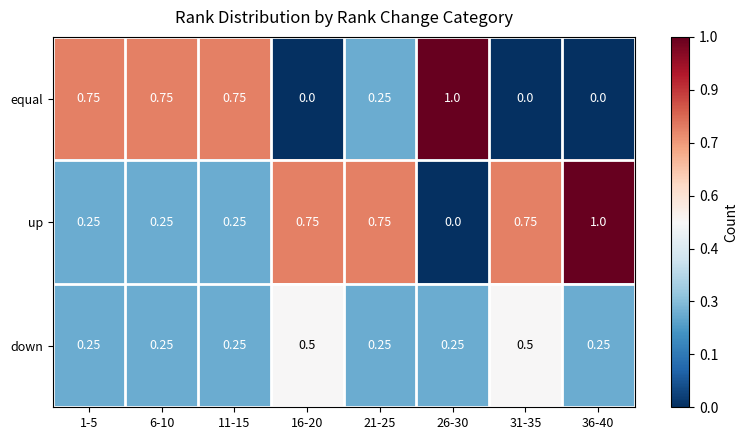

Is the value of down at 36-40 greater than the value of up at 16-20?

No